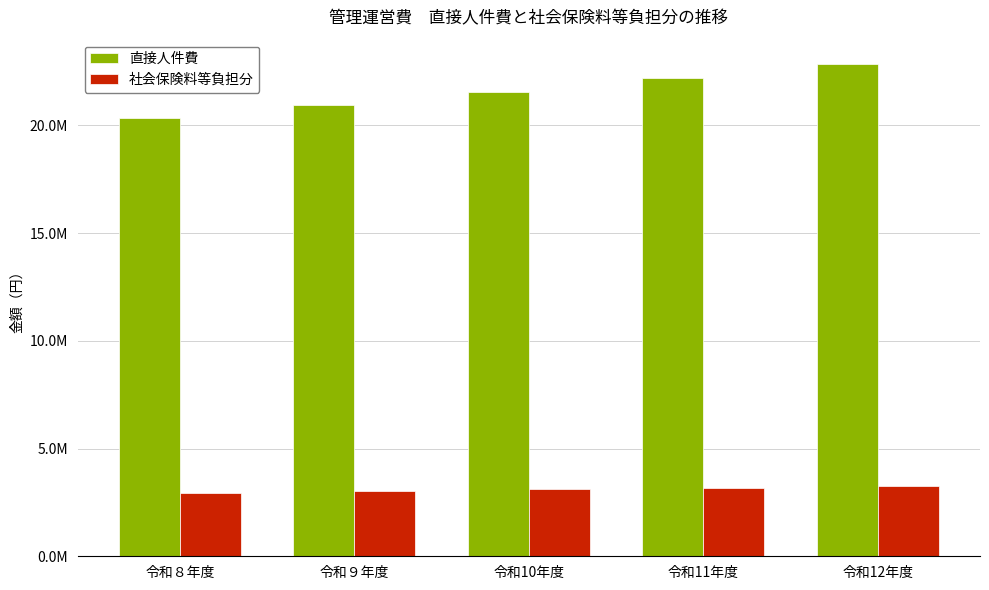

What is the label of the 4th bar from the right?

令和９年度